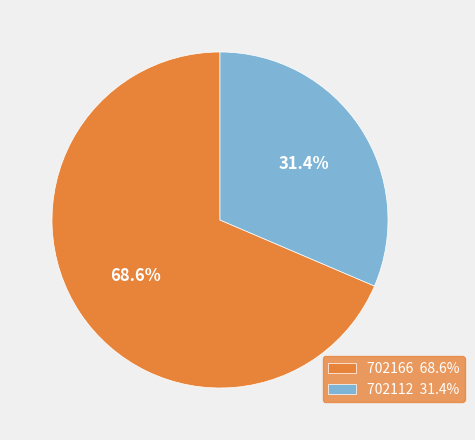

How many slices are in this pie chart?

2